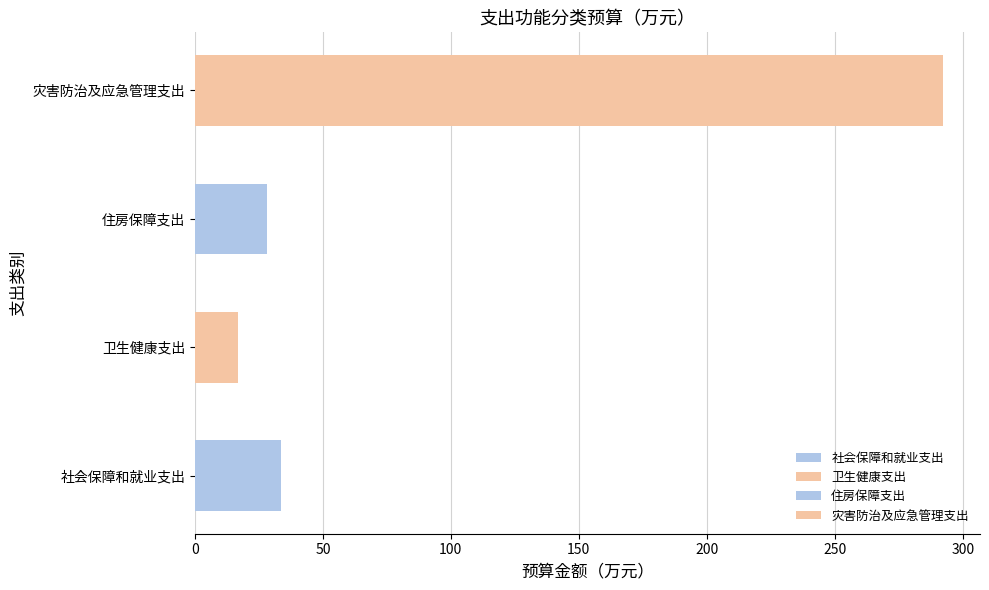

How many values exceed 33?

2